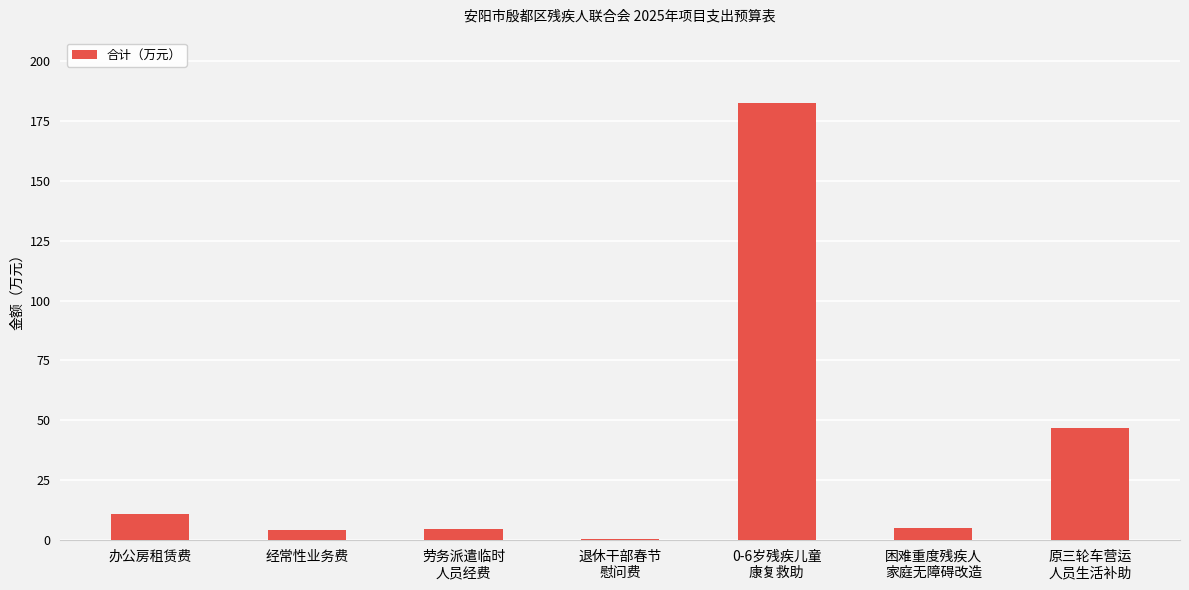

What is the sum of all values?

254.1